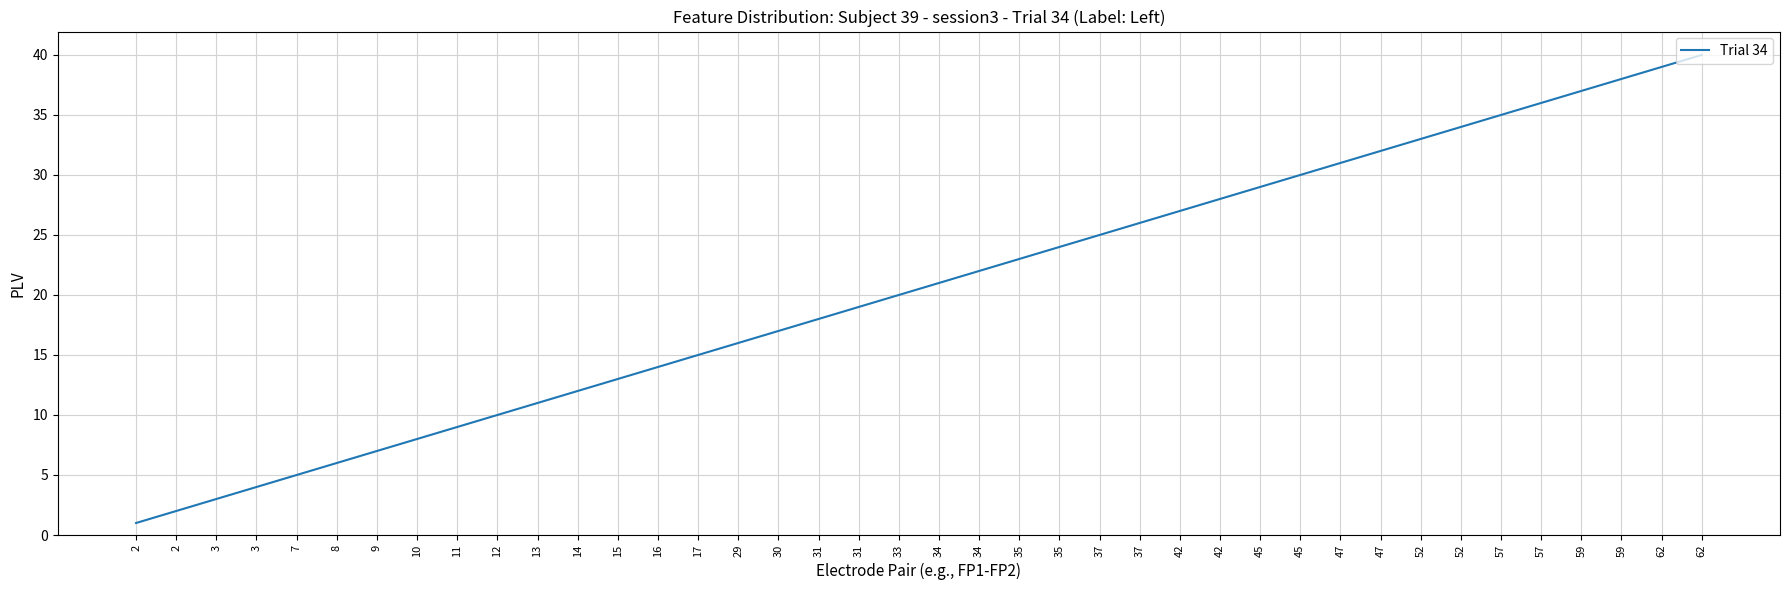

What is the sum of all values?

820